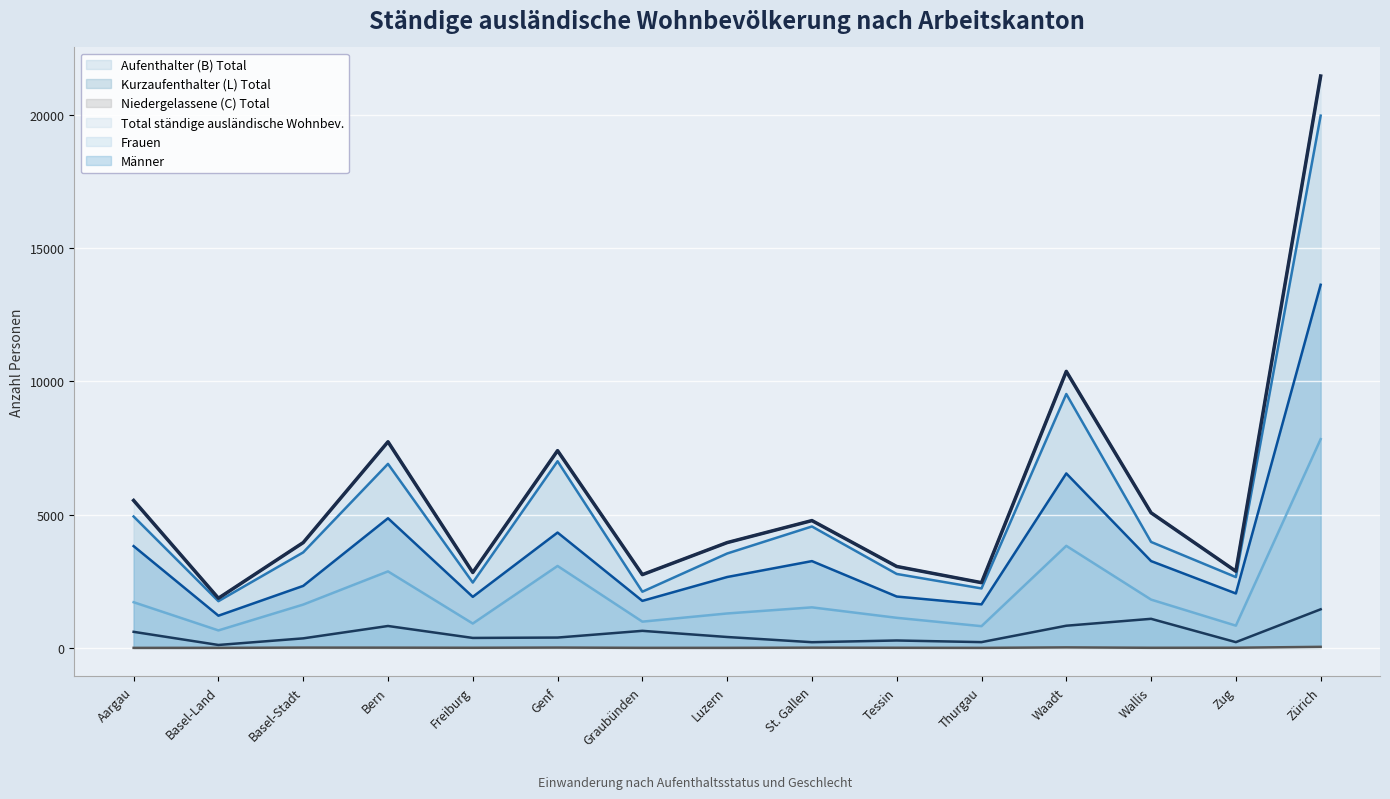

How many values in the Kurzaufenthalter (L) Total series exceed 387?

7